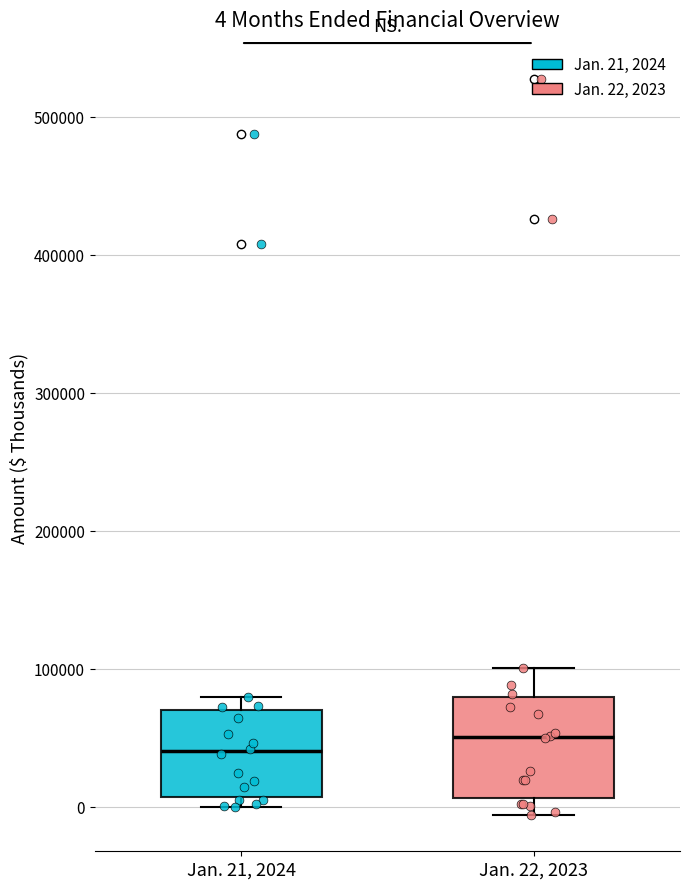

Which box's median line is the lowest?

Jan. 21, 2024